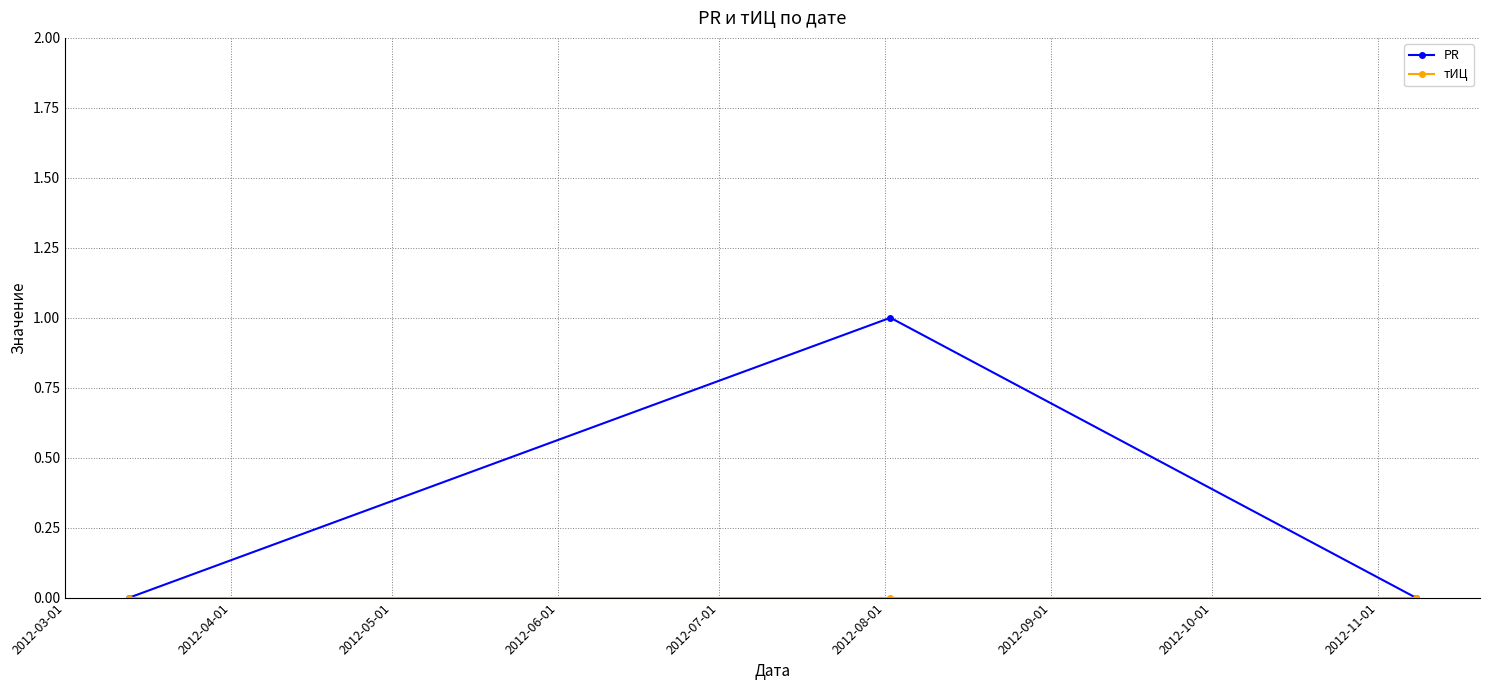

Which series has the largest range (max minus min)?

PR